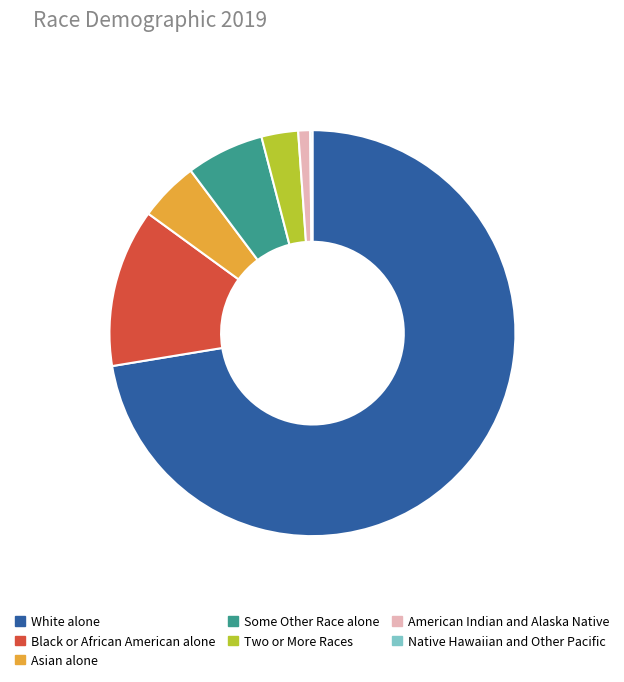

True or false: Black or African American alone accounts for 13% of the total.

True